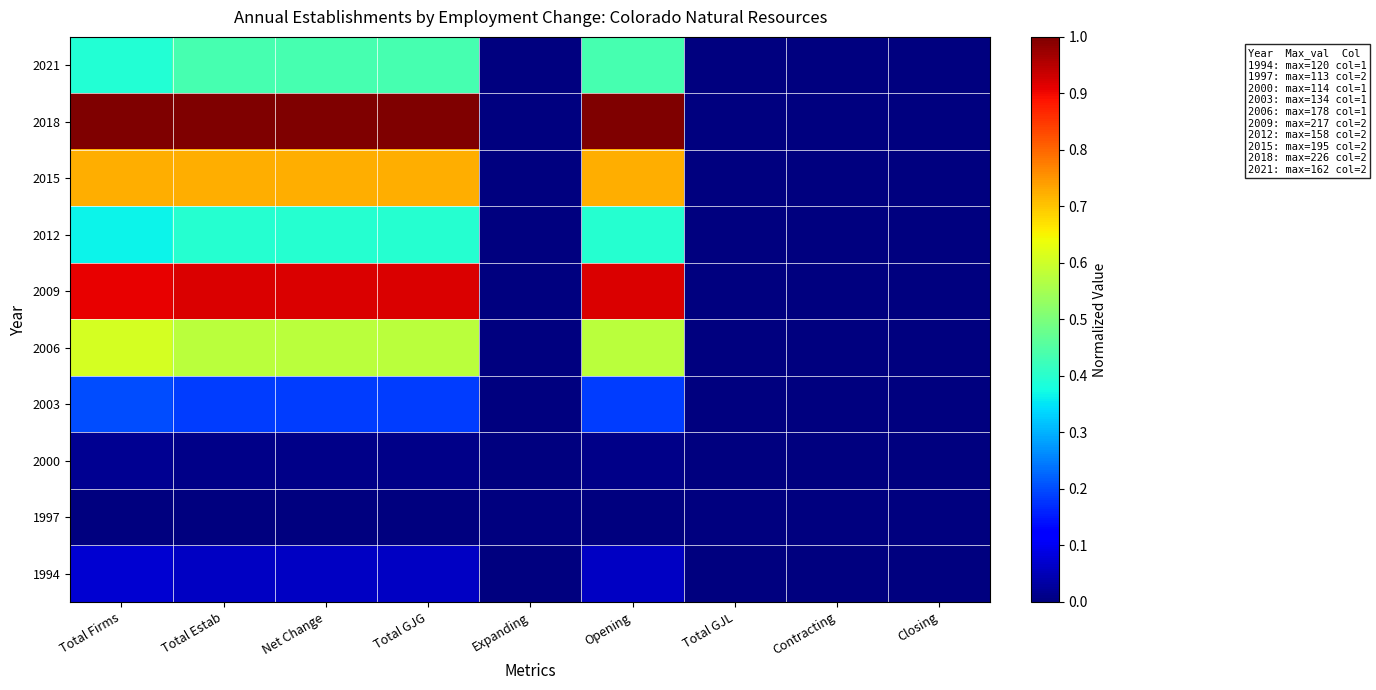

Which has a higher value, Contracting or Net Change?

Net Change